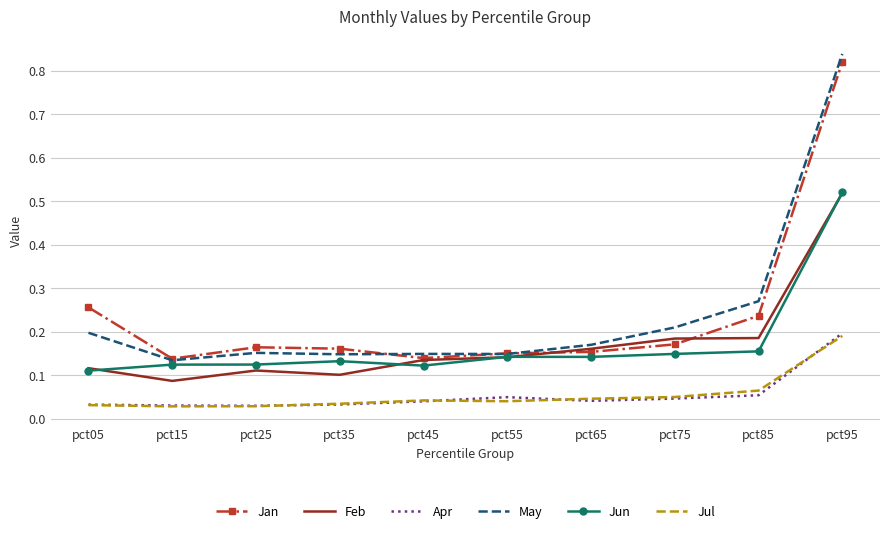

What are all the series names shown in the legend?

Jan, Feb, Apr, May, Jun, Jul